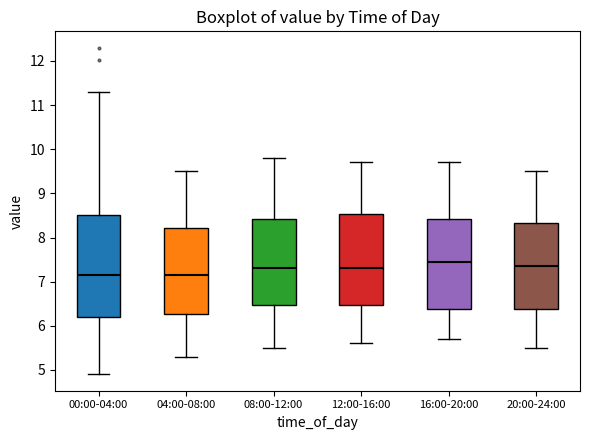

Reading left to right, read every box against the y-axis: the position of its median line, the range the box covers, and the ends of its whiskers. The values are not printed on the chart, so give them approximately, as read against the axis.

00:00-04:00: median 7.2, box 6.2 to 8.5, whiskers 4.9 to 11.3
04:00-08:00: median 7.2, box 6.3 to 8.2, whiskers 5.3 to 9.5
08:00-12:00: median 7.3, box 6.5 to 8.4, whiskers 5.5 to 9.8
12:00-16:00: median 7.3, box 6.5 to 8.5, whiskers 5.6 to 9.7
16:00-20:00: median 7.5, box 6.4 to 8.4, whiskers 5.7 to 9.7
20:00-24:00: median 7.4, box 6.4 to 8.3, whiskers 5.5 to 9.5